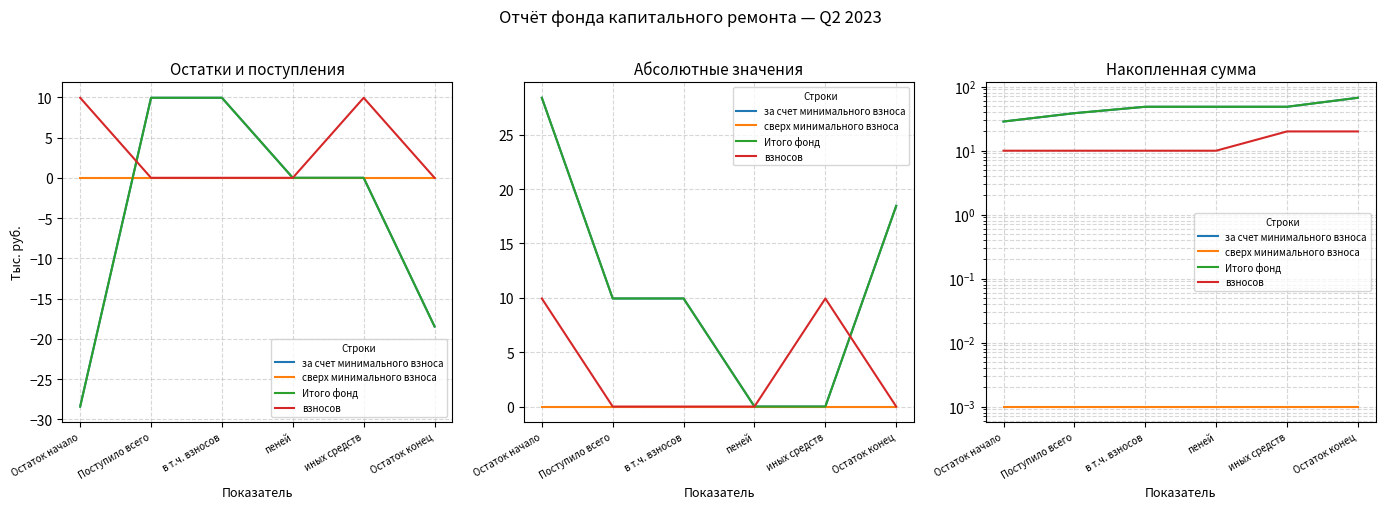

Reading right to left, extract all data points from this chart.

за счет минимального взноса: Остаток конец=66.7	иных средств=48.3	пеней=48.3	в т.ч. взносов=48.3	Поступило всего=38.3	Остаток начало=28.4
сверх минимального взноса: Остаток конец=0.0	иных средств=0.0	пеней=0.0	в т.ч. взносов=0.0	Поступило всего=0.0	Остаток начало=0.0
Итого фонд: Остаток конец=66.7	иных средств=48.3	пеней=48.3	в т.ч. взносов=48.3	Поступило всего=38.3	Остаток начало=28.4
взносов: Остаток конец=19.9	иных средств=19.9	пеней=9.9	в т.ч. взносов=9.9	Поступило всего=9.9	Остаток начало=9.9